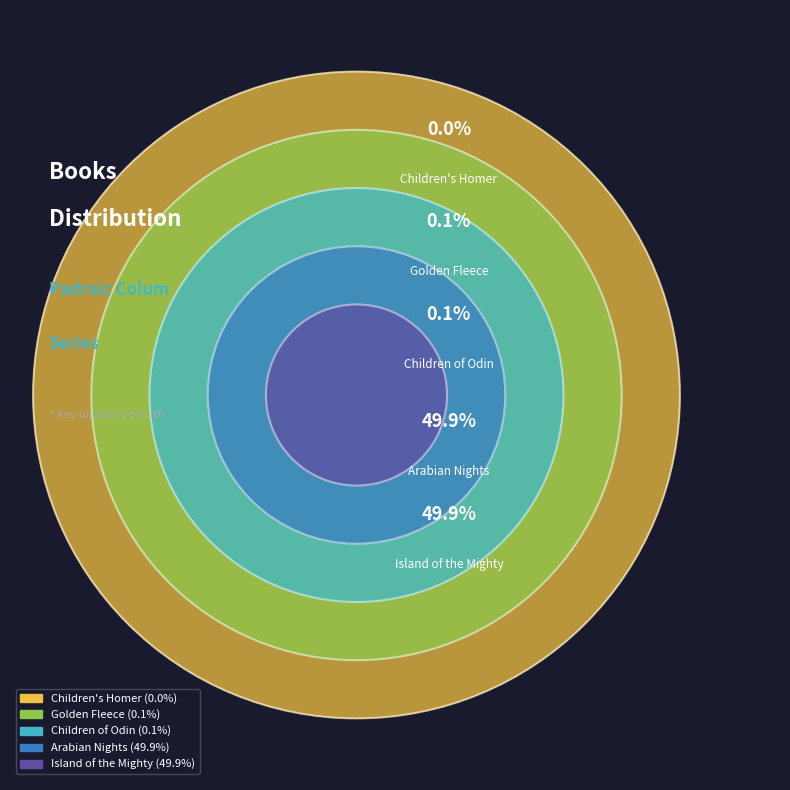

To the nearest percent, what is the combined percentage of Children of Odin and Arabian Nights?

50%